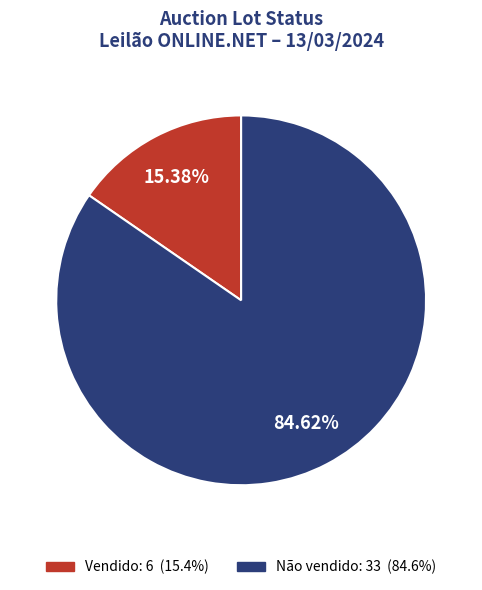

Does Não vendido account for over 50% of the chart?

Yes